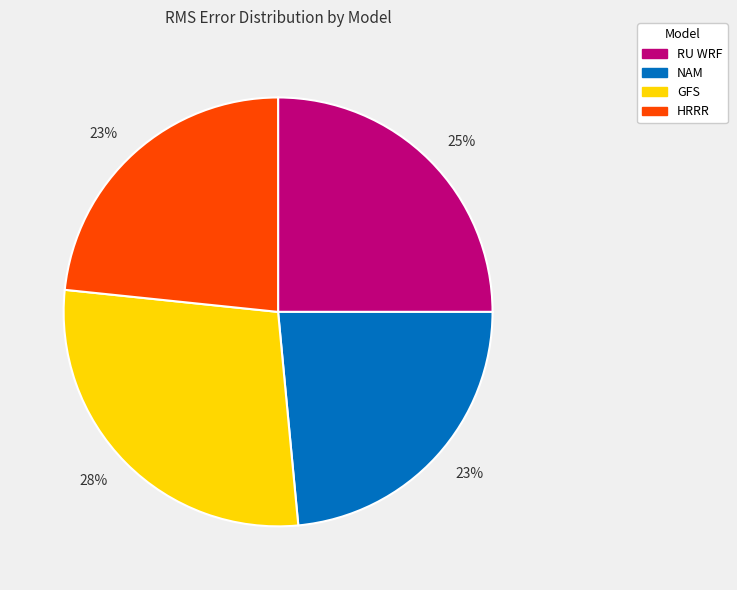

To the nearest percent, what is the average slice percentage?

25%